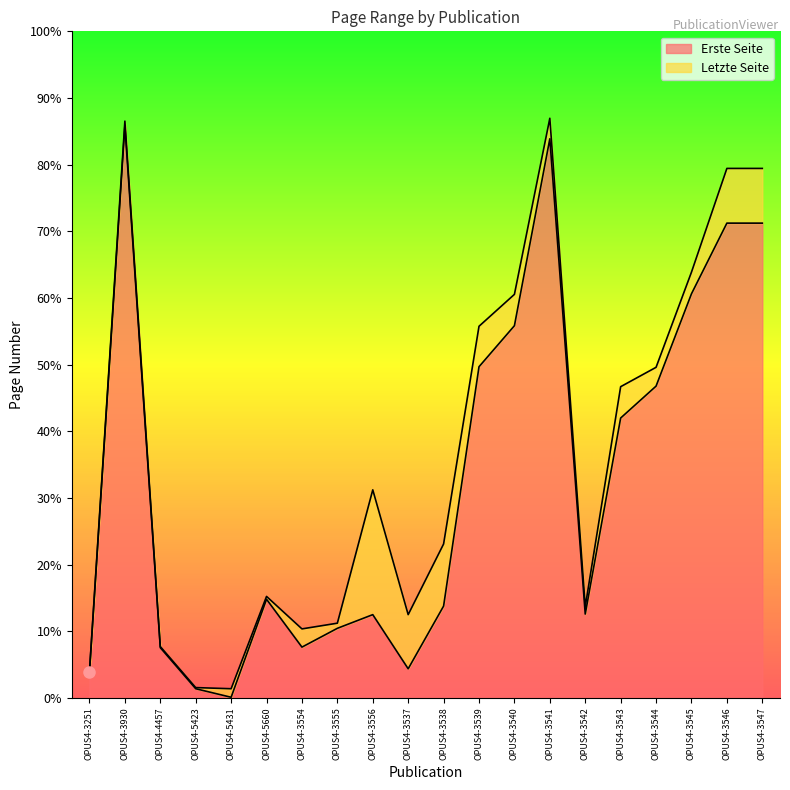

Between OPUS4-5423 and OPUS4-3545, which series saw the biggest shift?

Letzte Seite